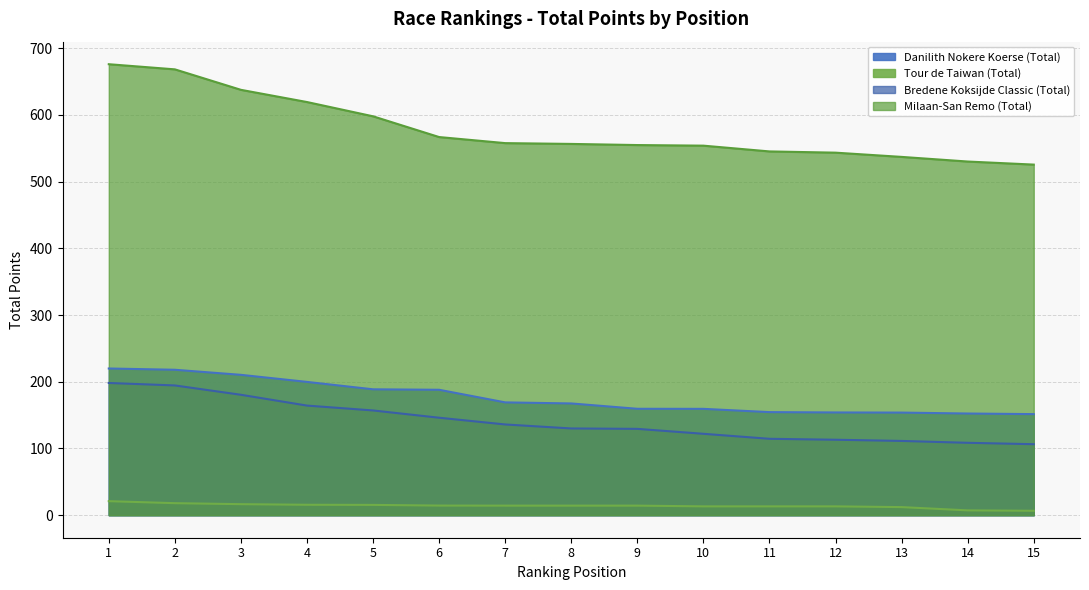

The Danilith Nokere Koerse (Total) series shows 126.2 at 5. True or false?

False